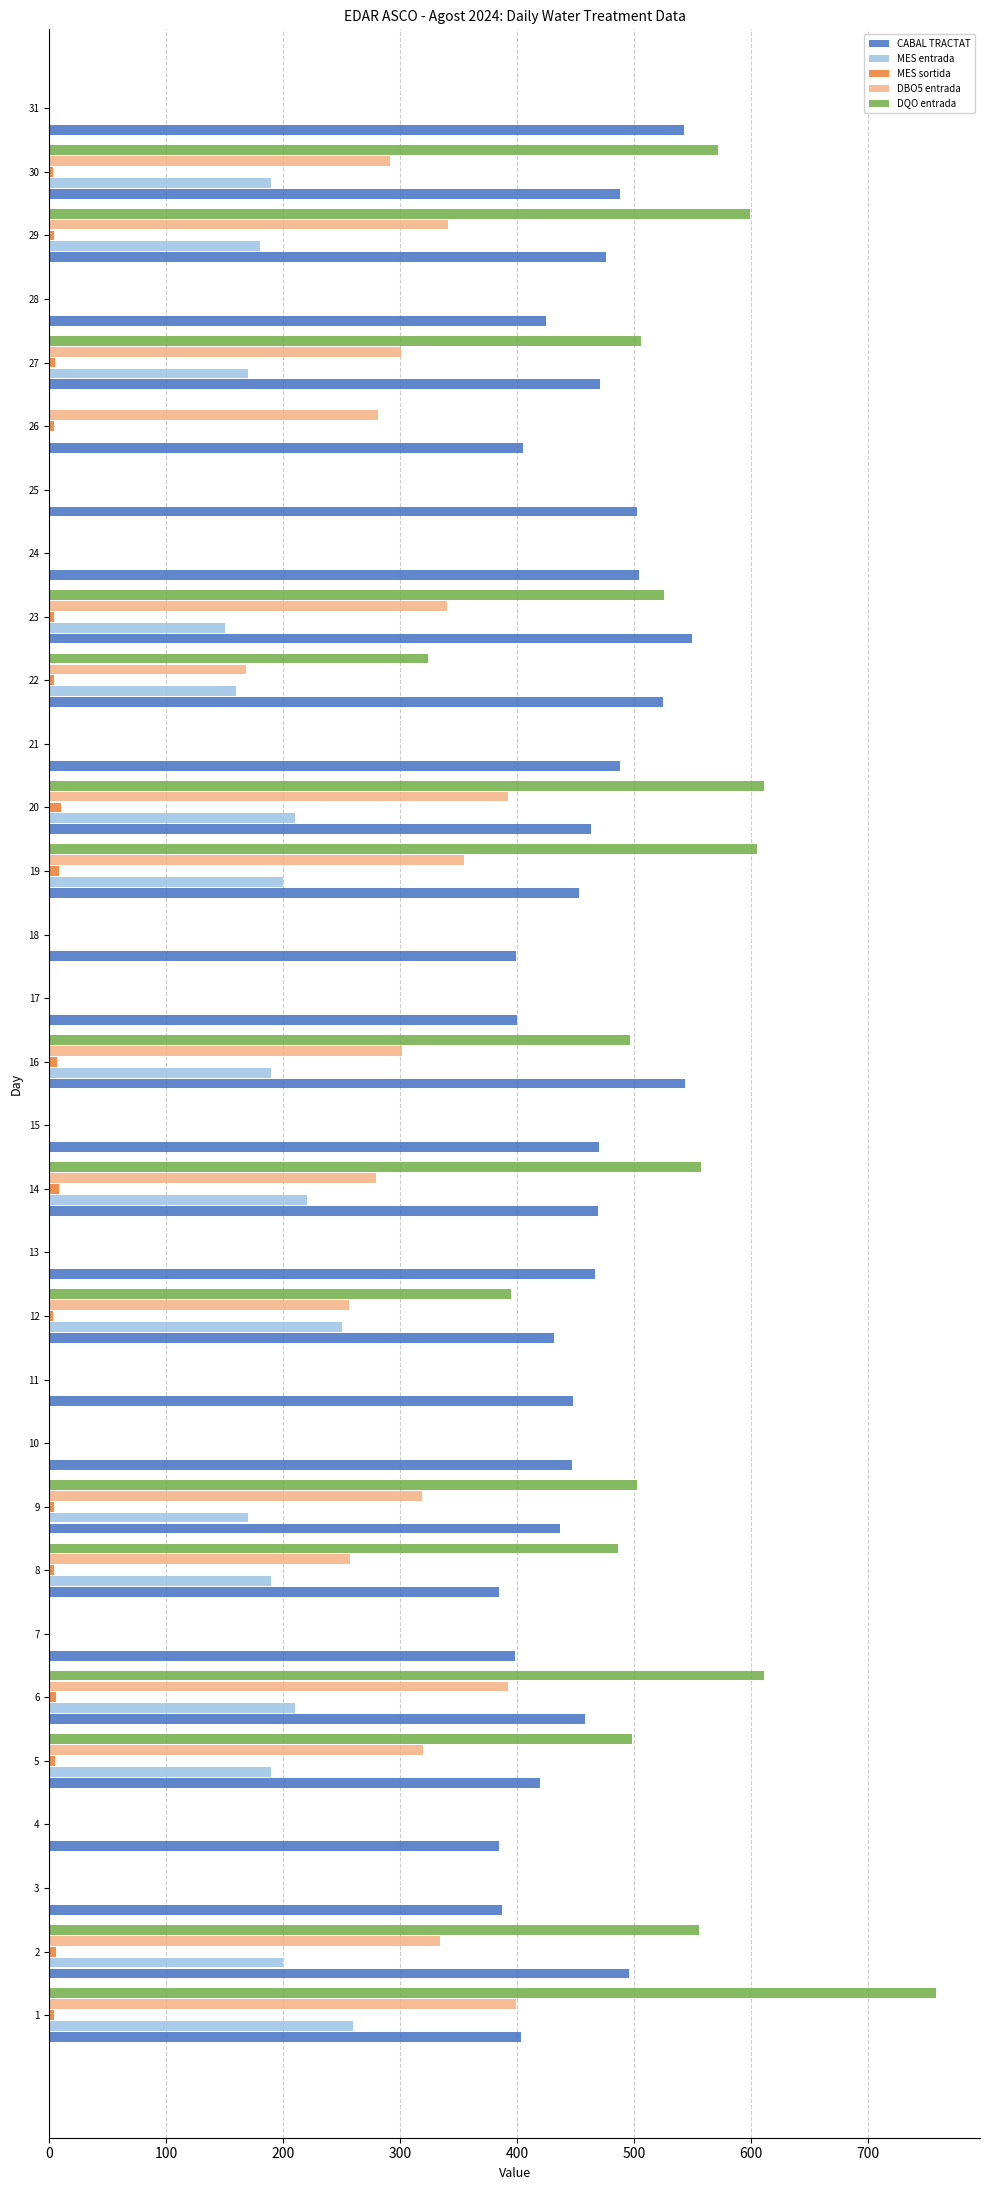

At how many categories does at least one series exceed 112?

31